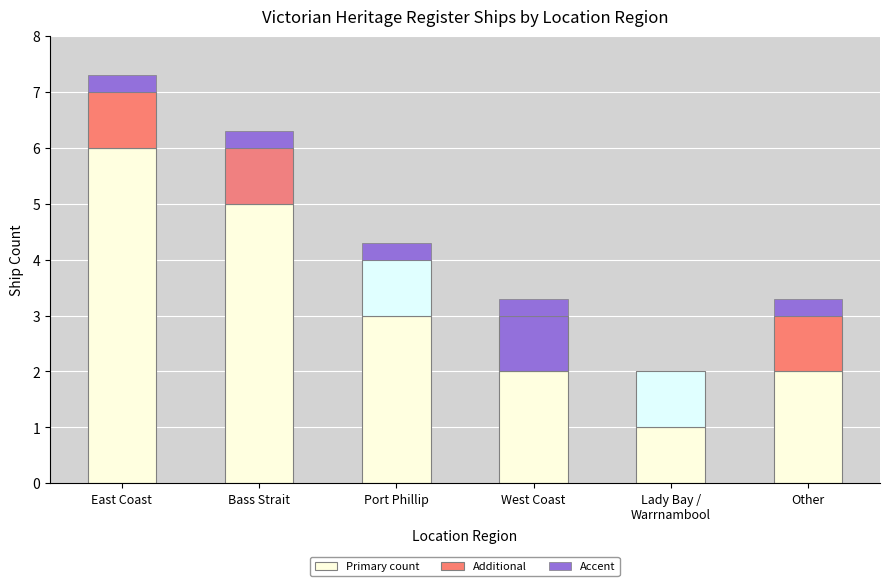

Which has a higher value, East Coast or West Coast?

East Coast